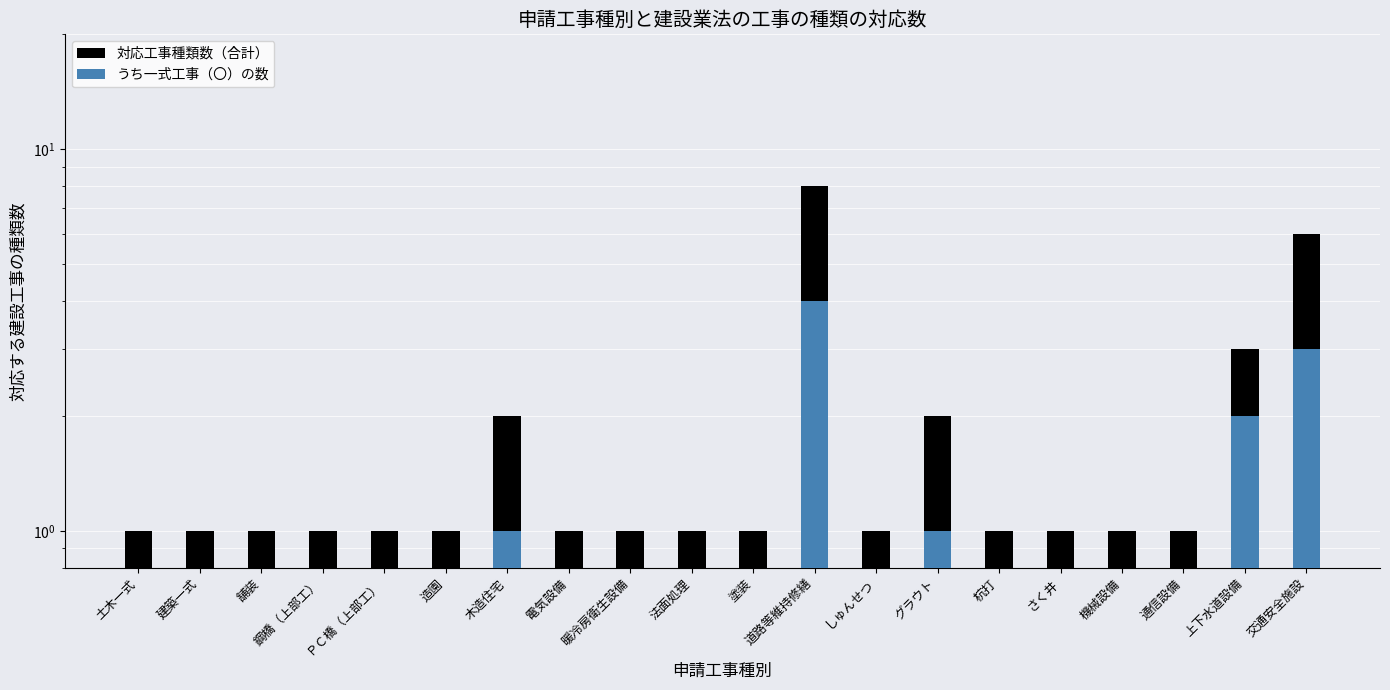

What is the sum of the うち一式工事（〇）の数 values at 上下水道設備 and 塗装?

2